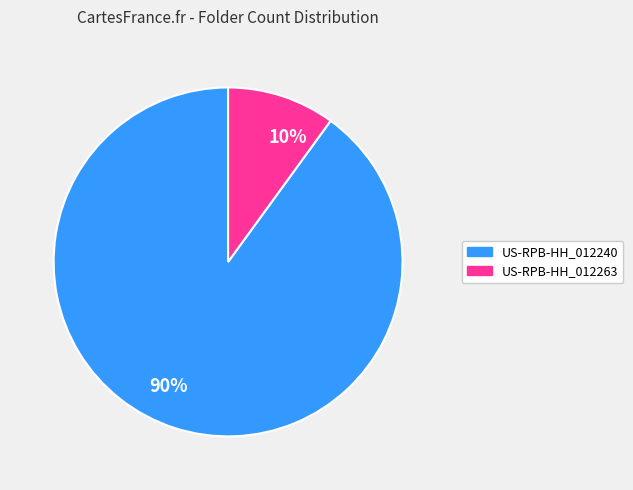

To the nearest percent, what is the average slice percentage?

50%